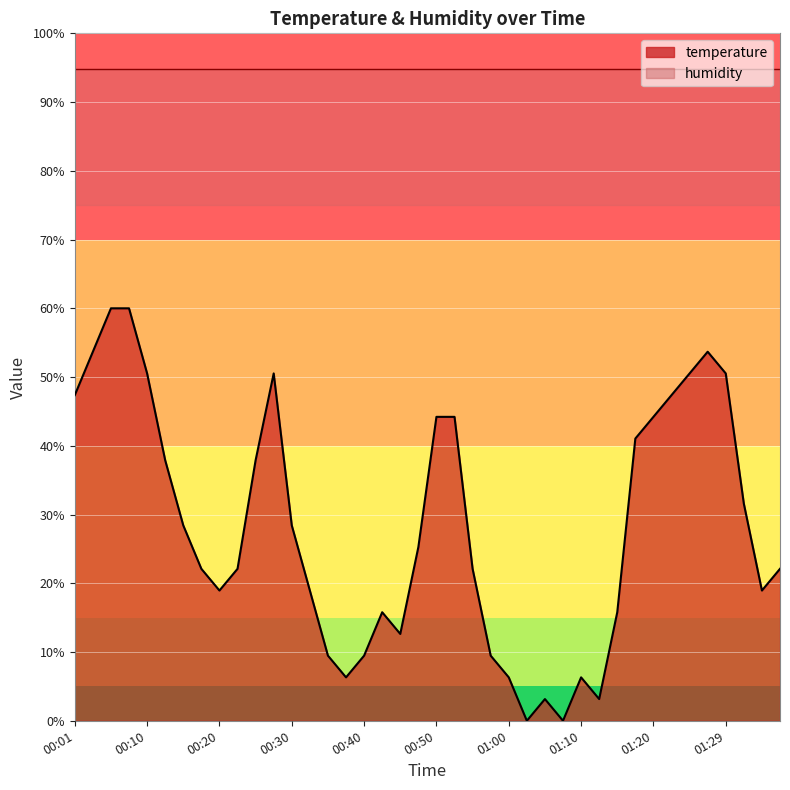

What is the label of the 30th point from the left?

01:12